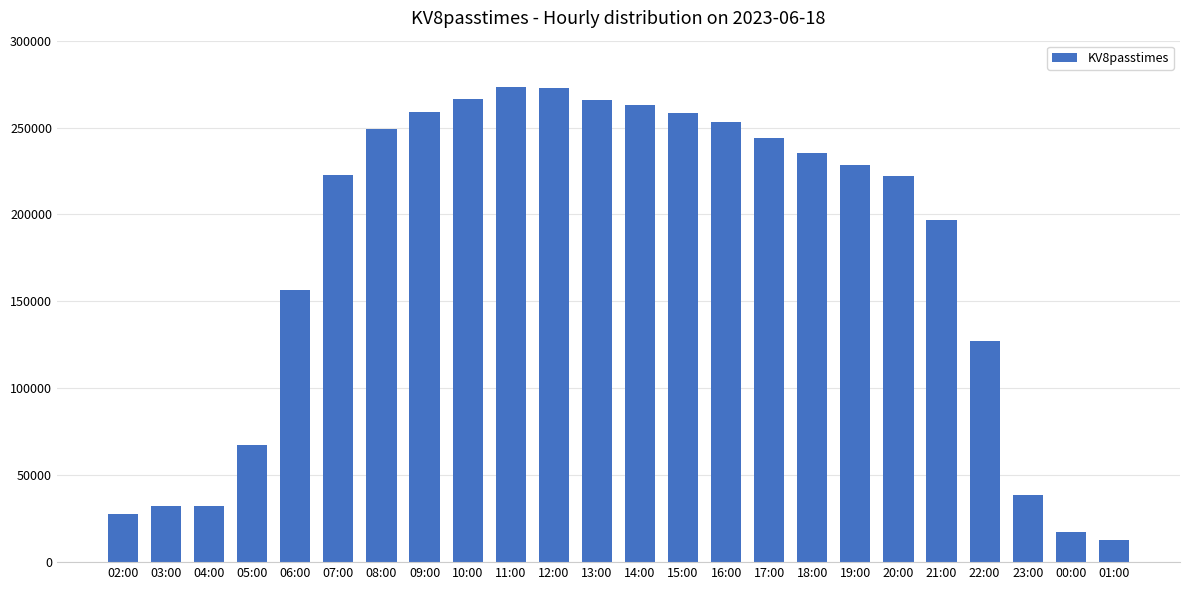

The chart shows a value of 273111 at 11:00. True or false?

True